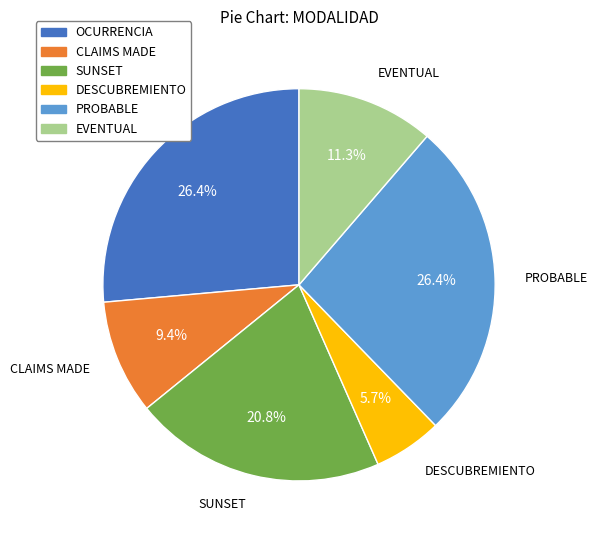

To the nearest percent, what portion does SUNSET represent?

21%